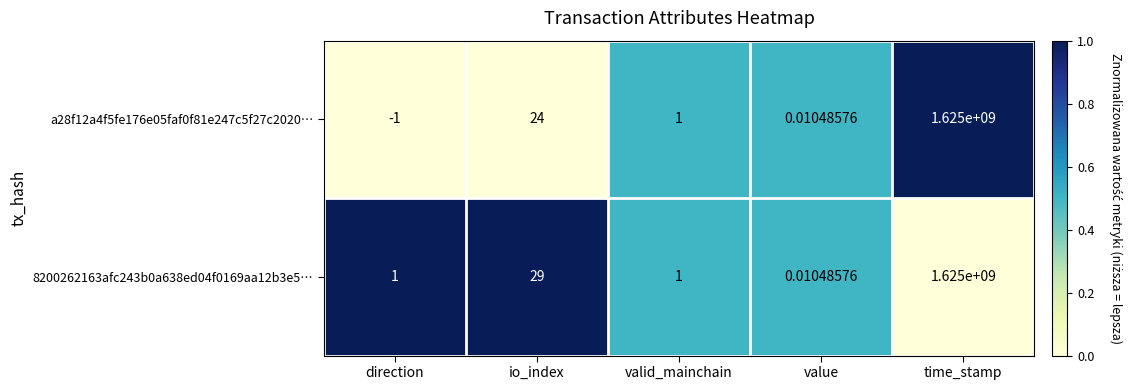

Rank the categories by a28f12a4f5fe176e05faf0f81e247c5f27c2020… value from highest to lowest.

time_stamp, io_index, valid_mainchain, value, direction